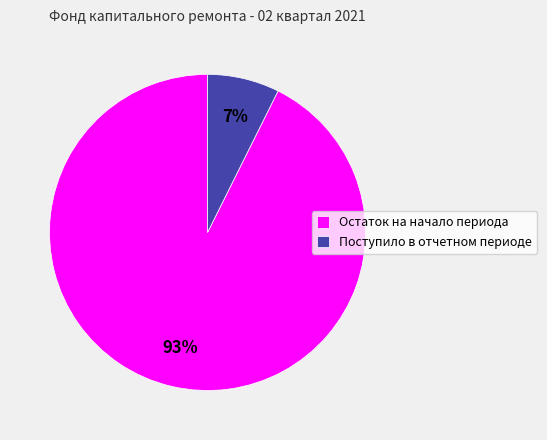

Rank the categories by value from lowest to highest.

Поступило в отчетном периоде, Остаток на начало периода